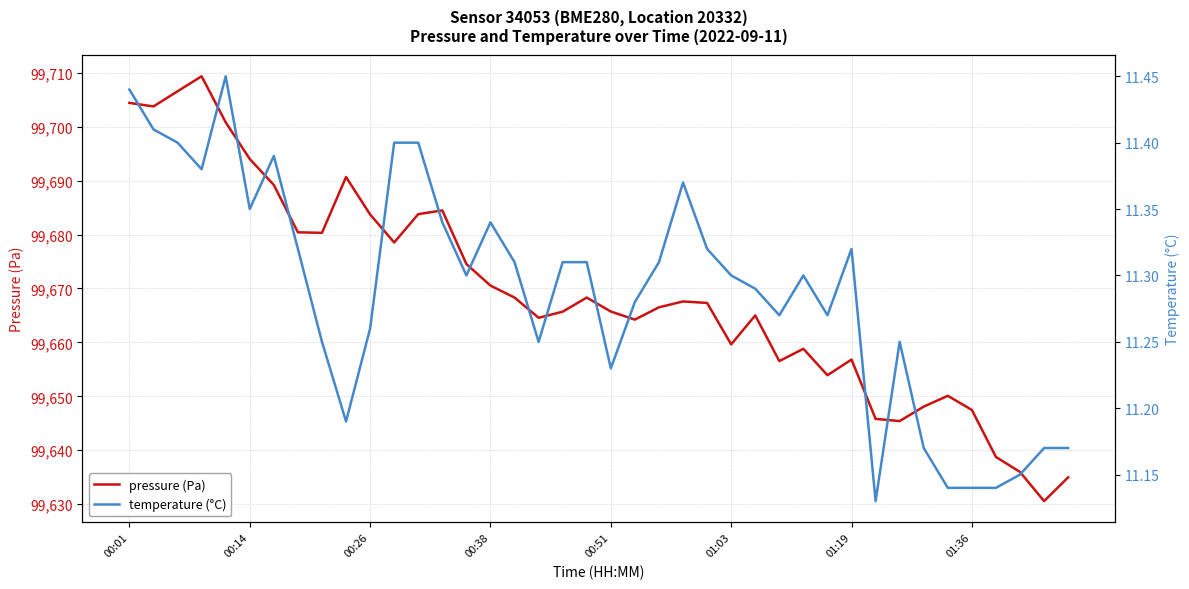

What is the total value across all series at 00:01?

99715.9